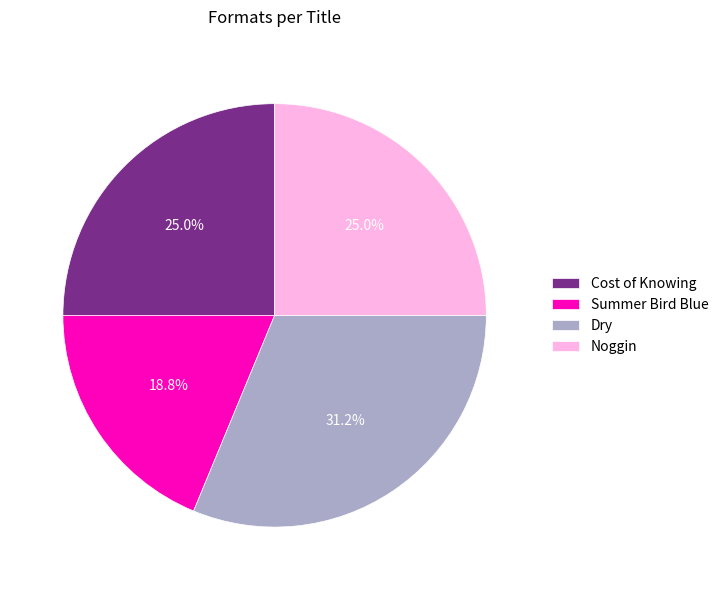

Approximately how many times larger is the value at Summer Bird Blue compared to Cost of Knowing?

0.8